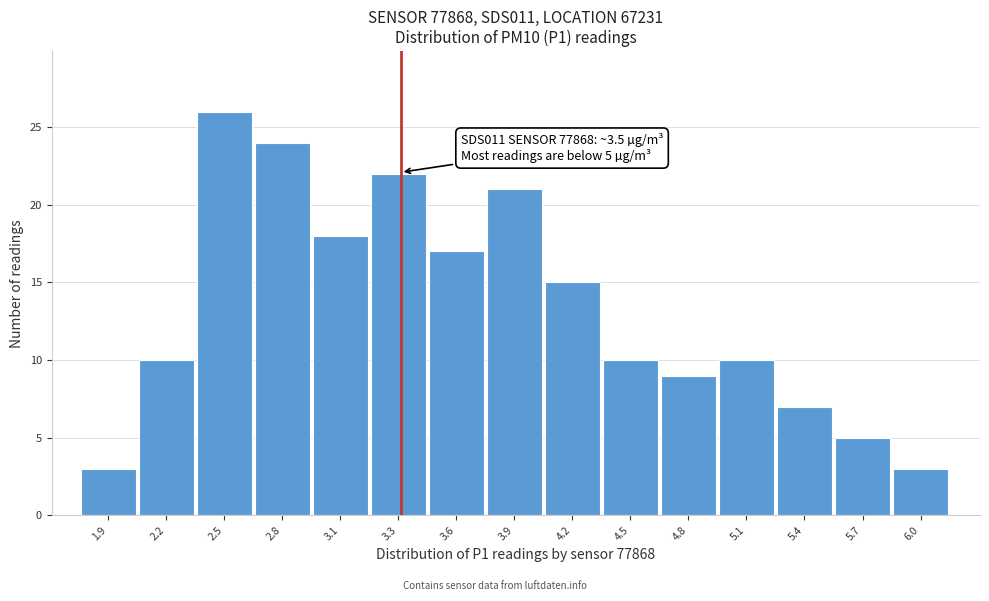

Reading right to left, what are all the values shown in this chart?

3	5	7	10	9	10	15	21	17	22	18	24	26	10	3